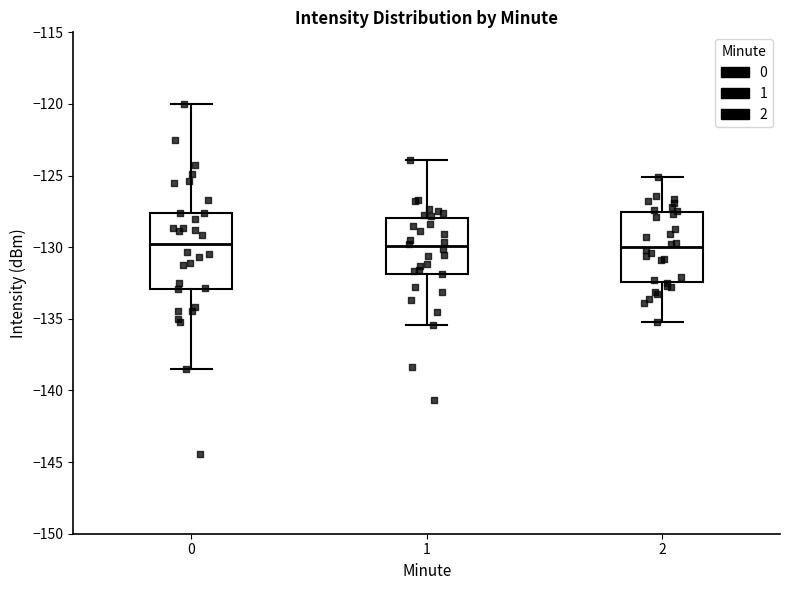

Where does the median line of the box at x = 2 sit on the y-axis? The values are not printed on the chart, so give them approximately, as read against the axis.

-130.0